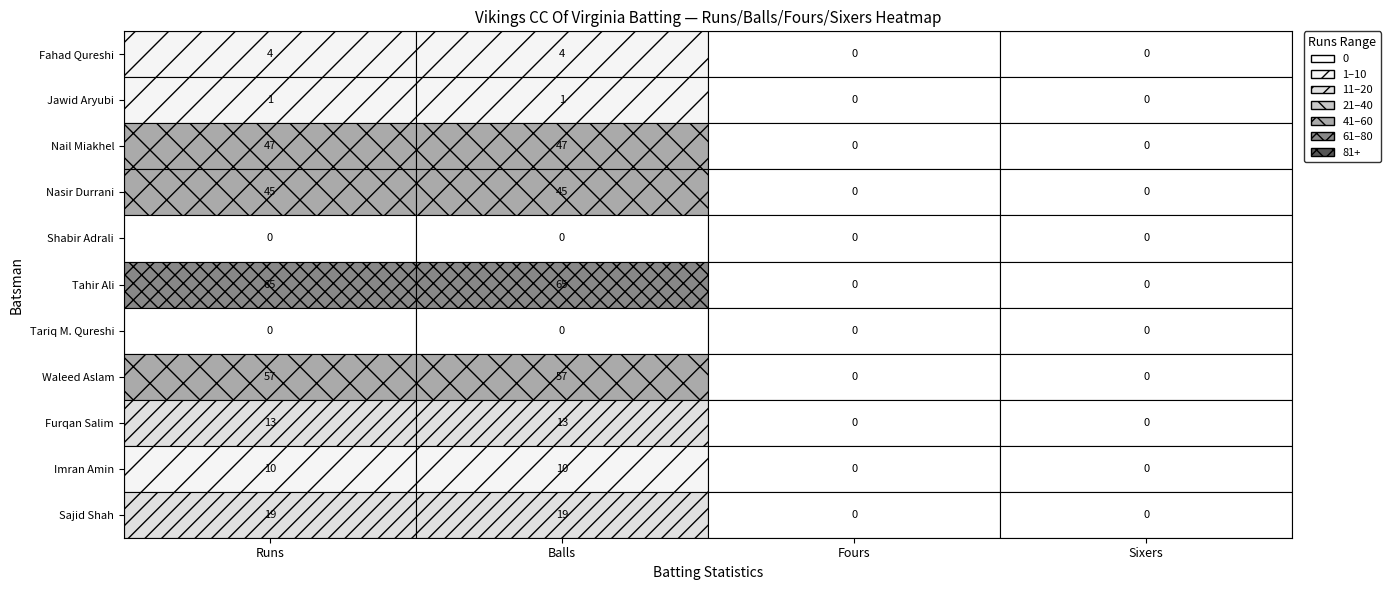

Is it true that Nail Miakhel equals 47 at Balls?

True